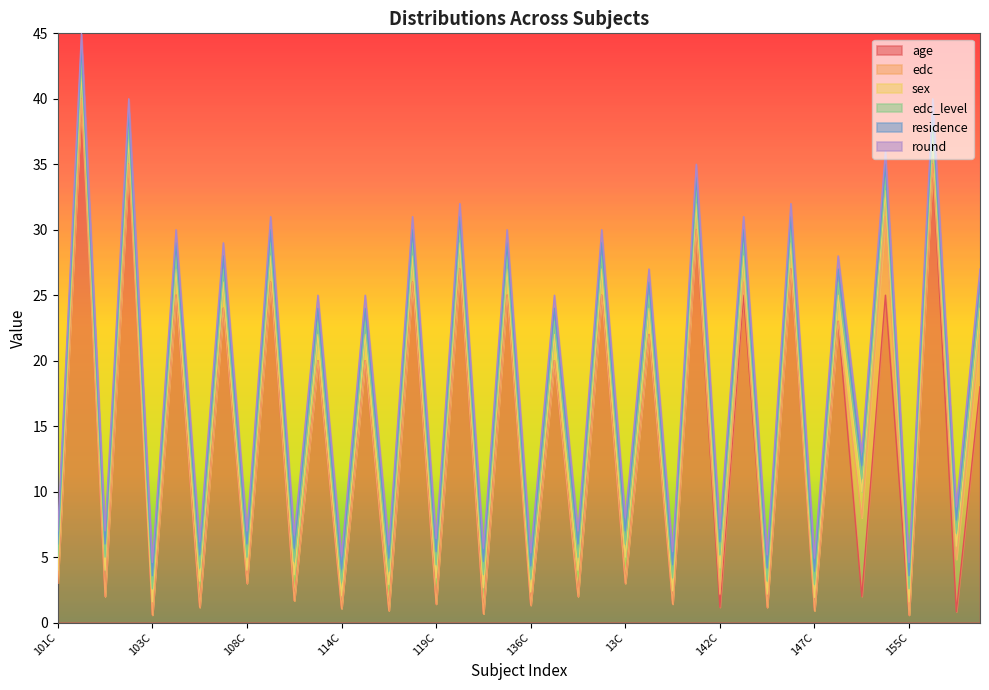

How many interior local peaks does the age series have?

19